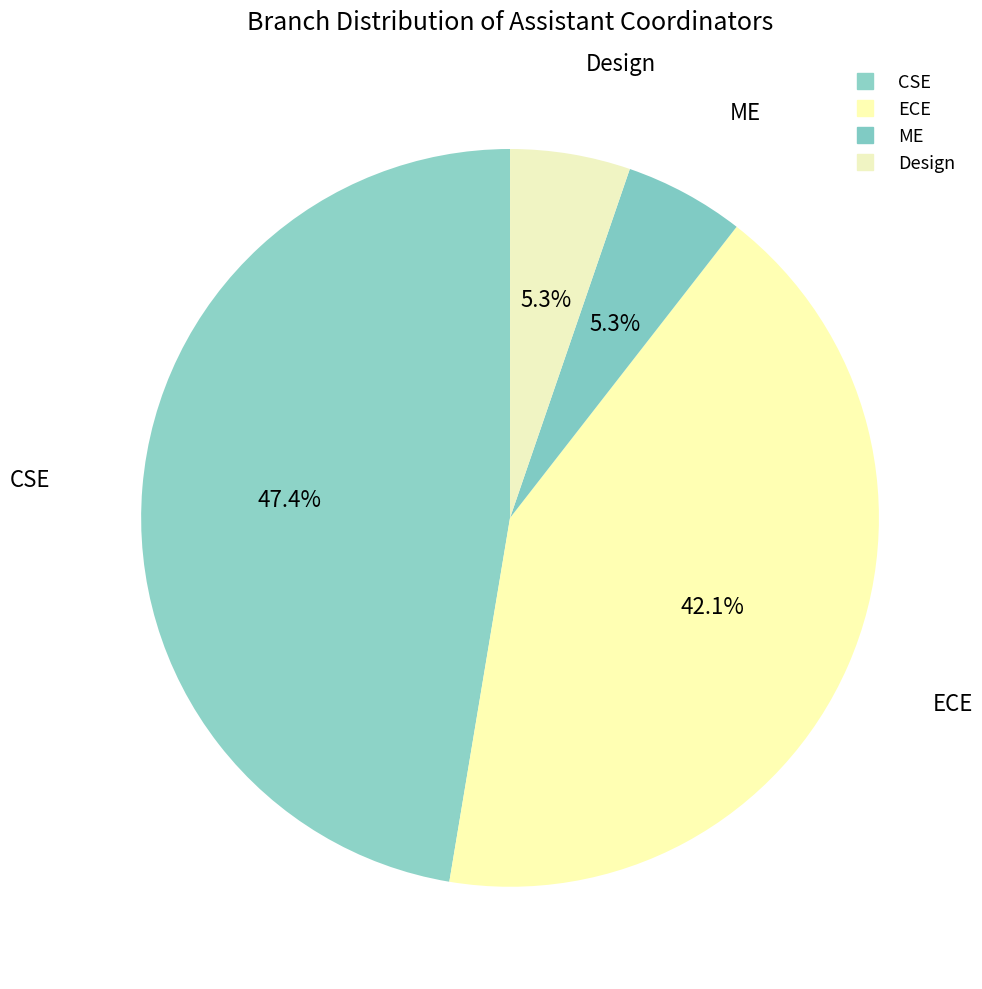

To the nearest percent, what is the average slice percentage?

25%